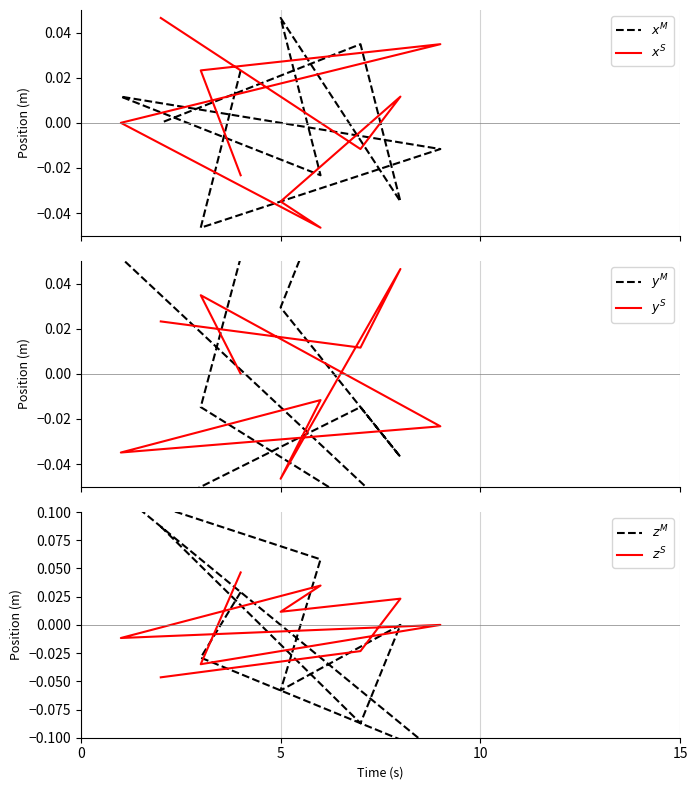

What is the difference between the $x^M$ values at 5 and 5?

0.1